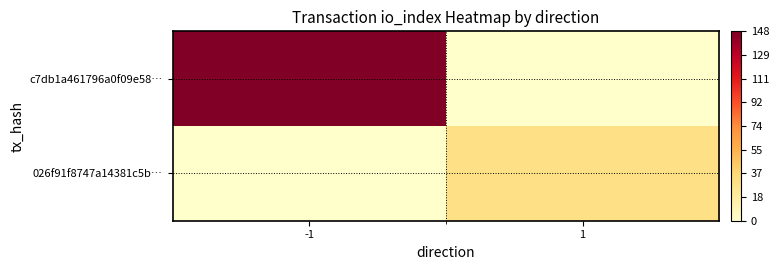

At which category is the sum across all series the highest?

-1